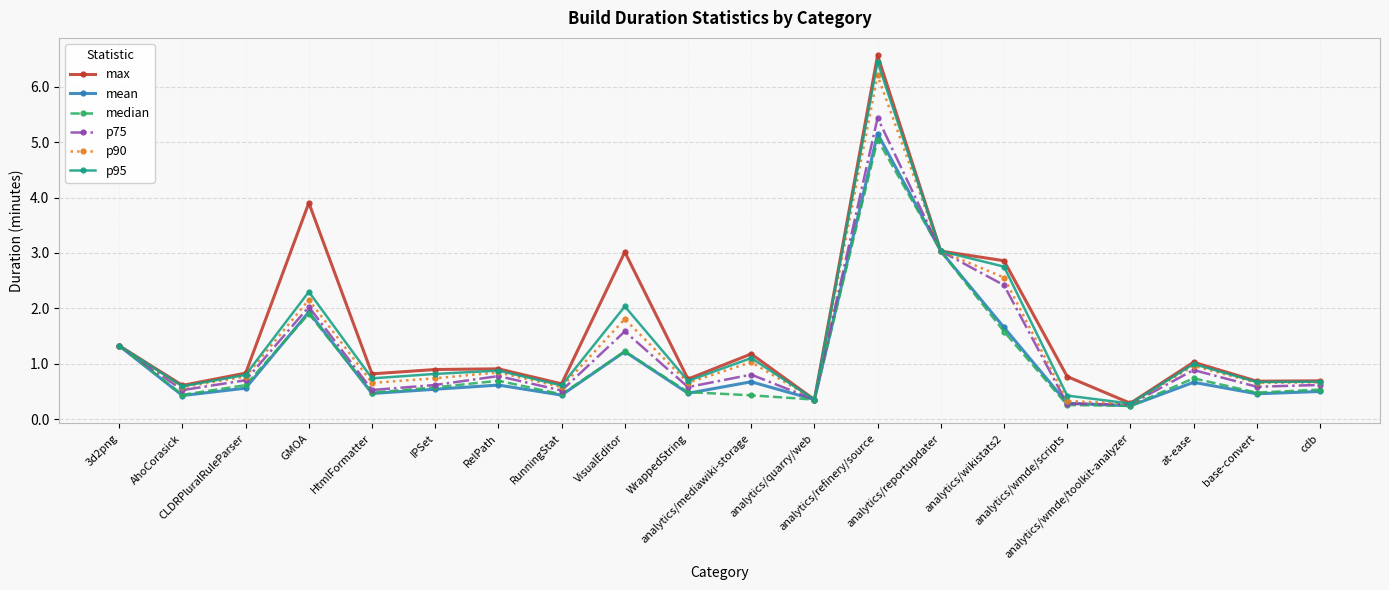

Is this an area chart (filled region under the line)?

No